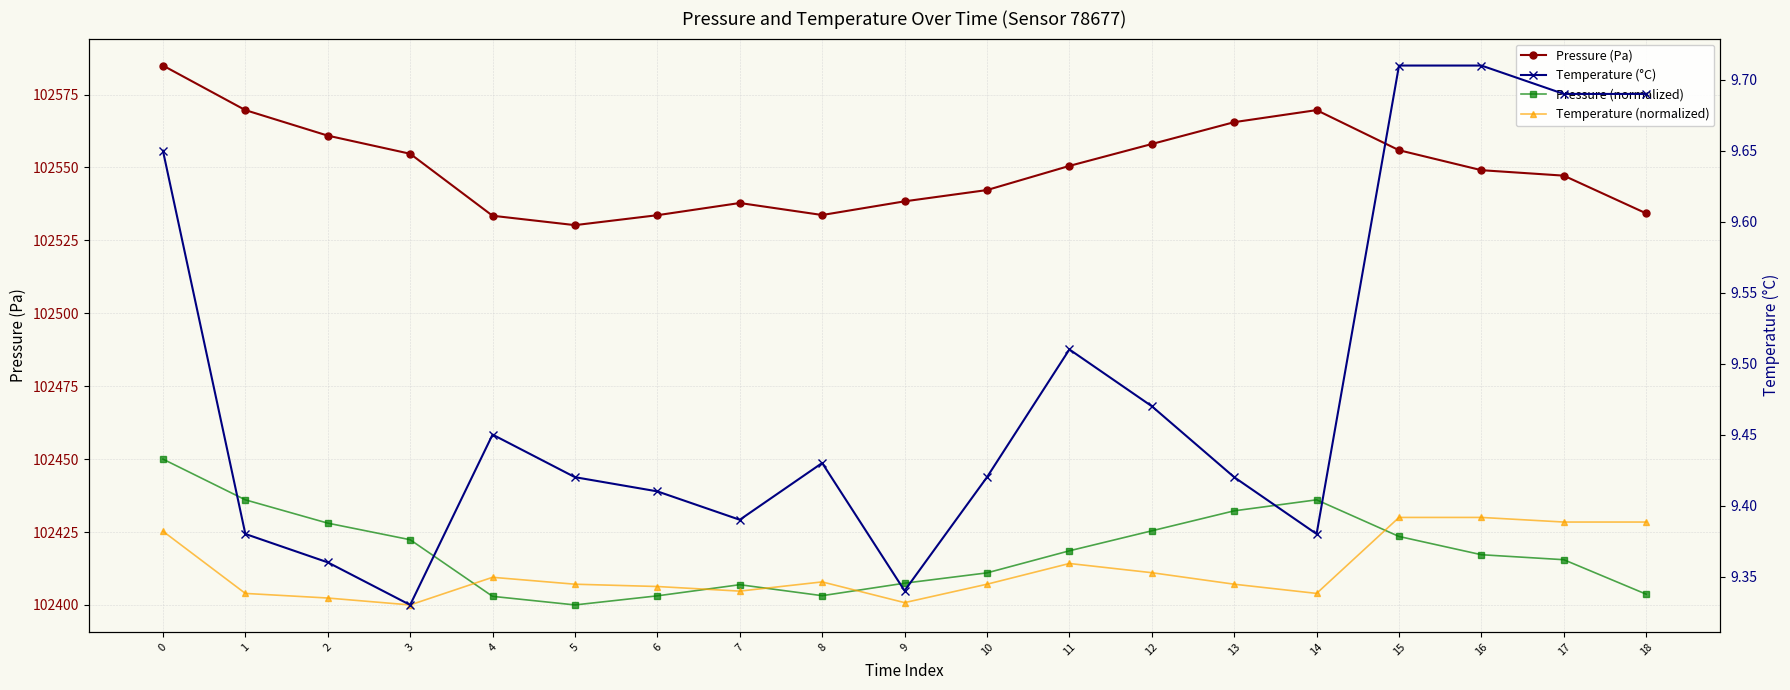

What is the total value across all series at 17?

307400.8